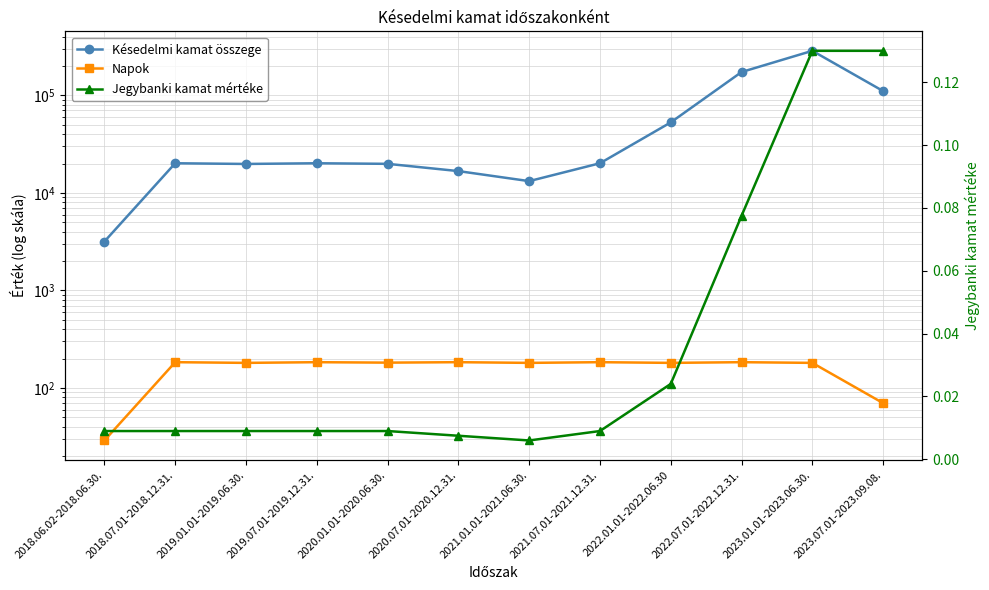

What is the difference between the second highest and minimum values in the Jegybanki kamat mértéke series?

0.1